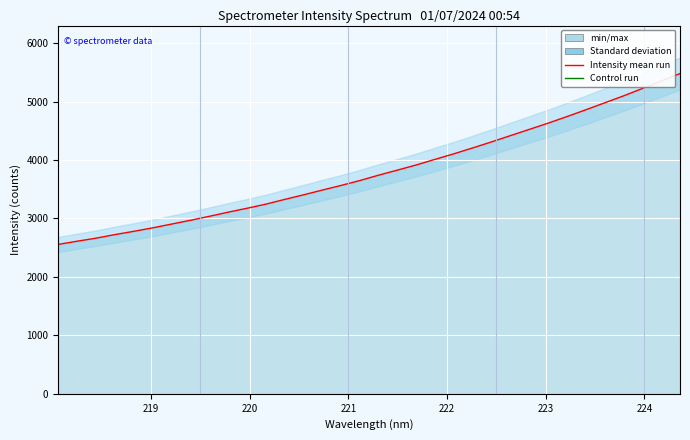

Is it true that the value at 16 is 1835.2?

False